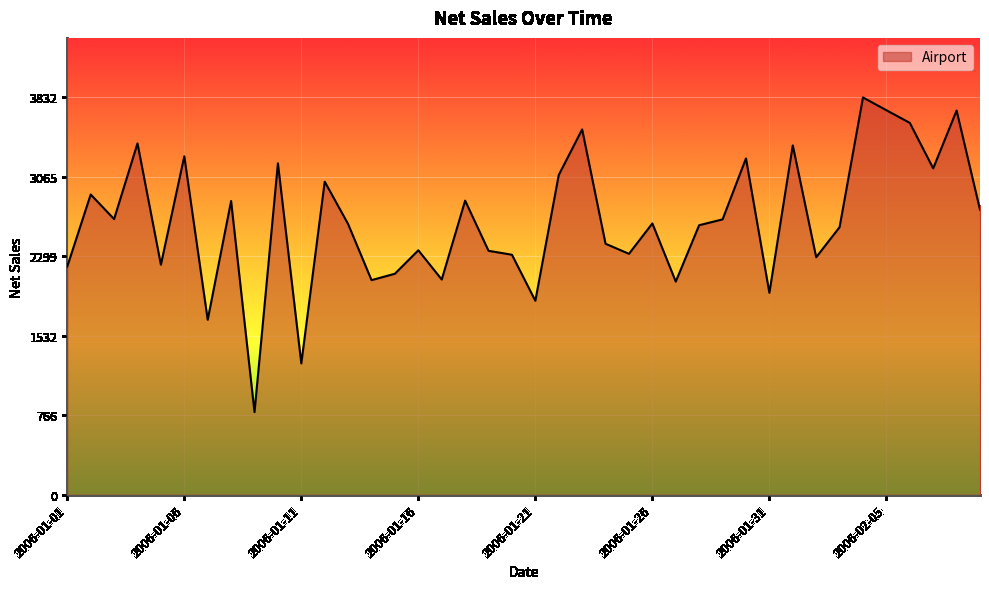

Reading left to right, transcribe all the data shown in this chart.

2202	2896	2659	3389	2219	3265	1688	2833	797	3197	1267	3020	2611	2070	2132	2358	2076	2837	2353	2315	1871	3084	3524	2421	2324	2617	2056	2600	2656	3244	1948	3370	2291	2581	3832	3709	3587	3148	3706	2749